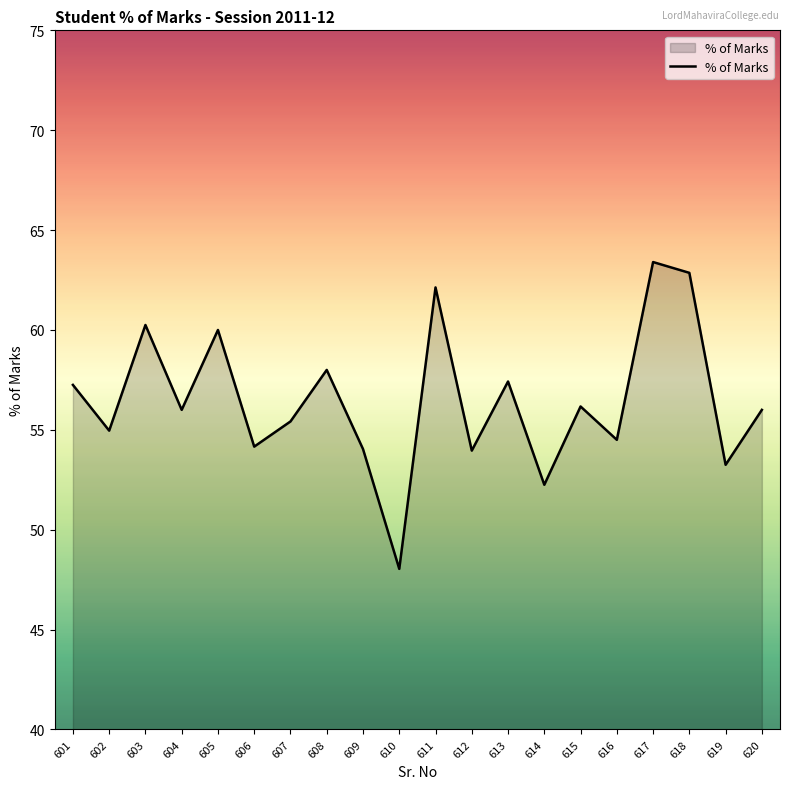

What is the maximum value shown in the chart?

63.4